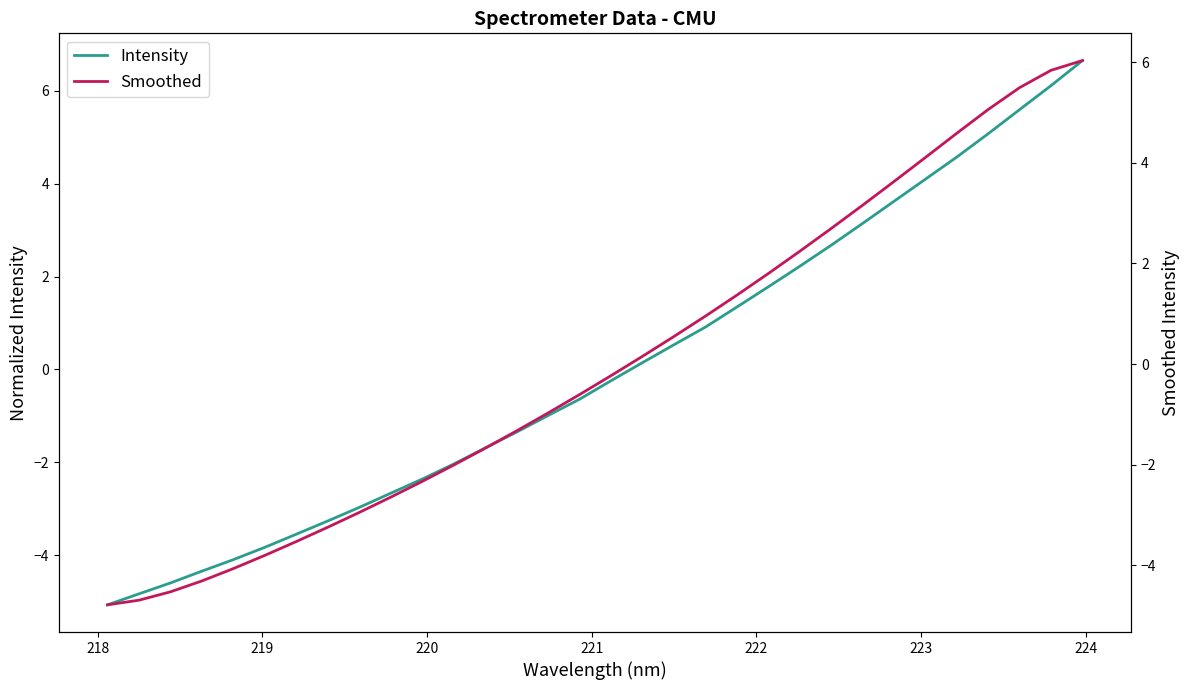

How many values in the Intensity series exceed 0?

15